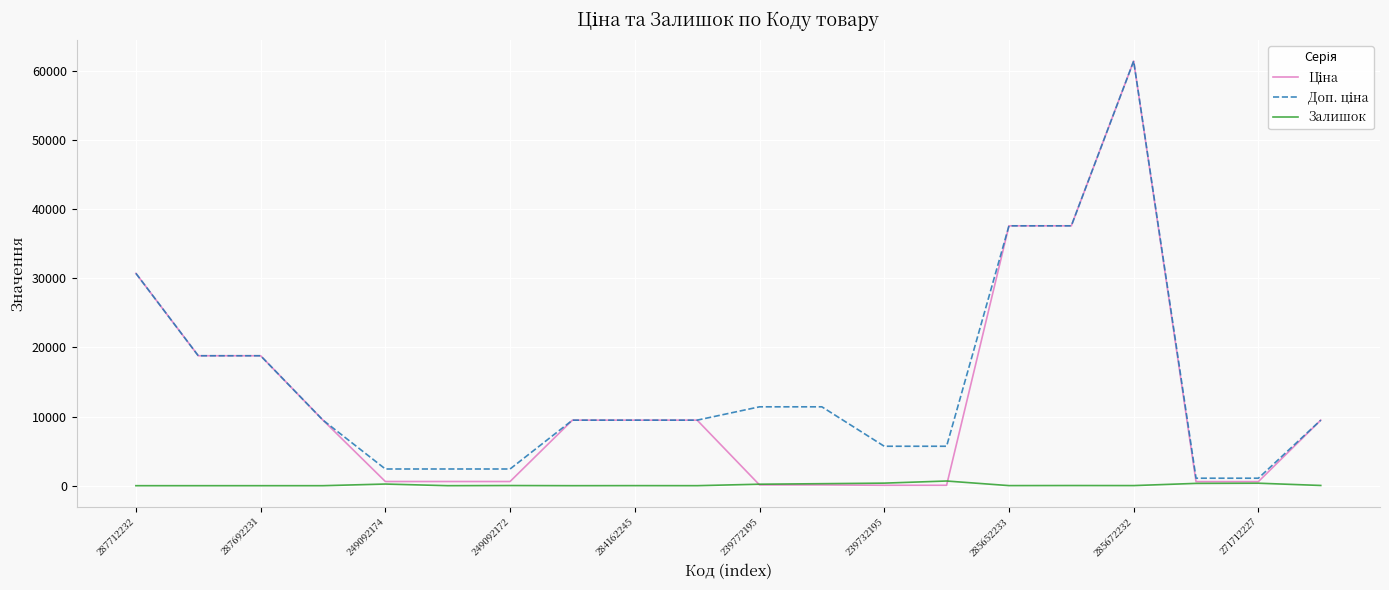

Which series has the widest spread of values?

Ціна